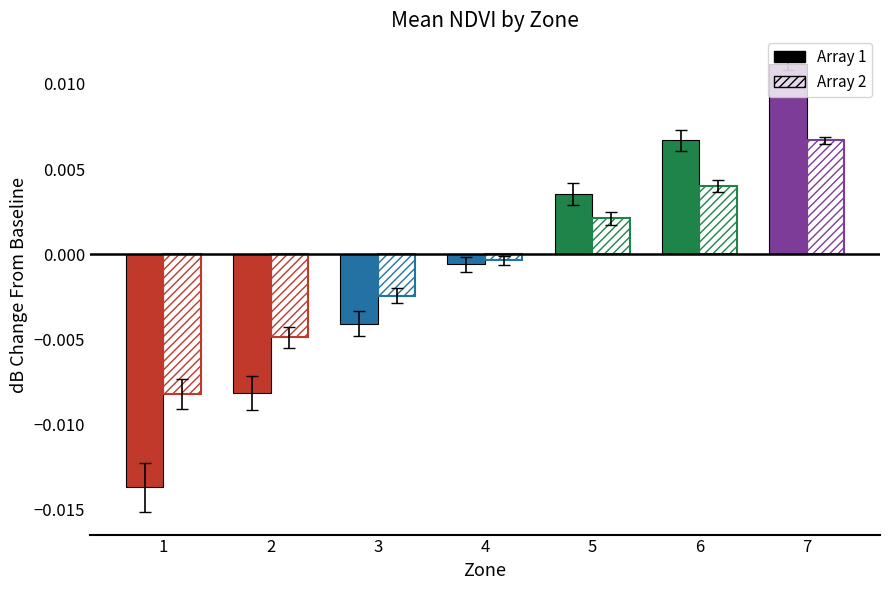

At how many categories does at least one series exceed 0?

3